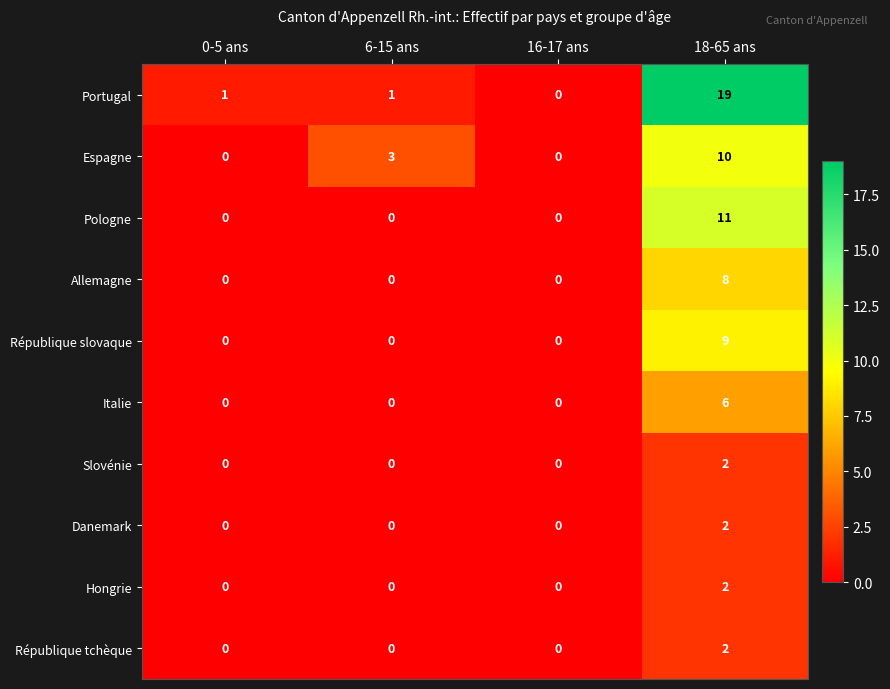

What is the sum of the République slovaque values at 0-5 ans and 18-65 ans?

9